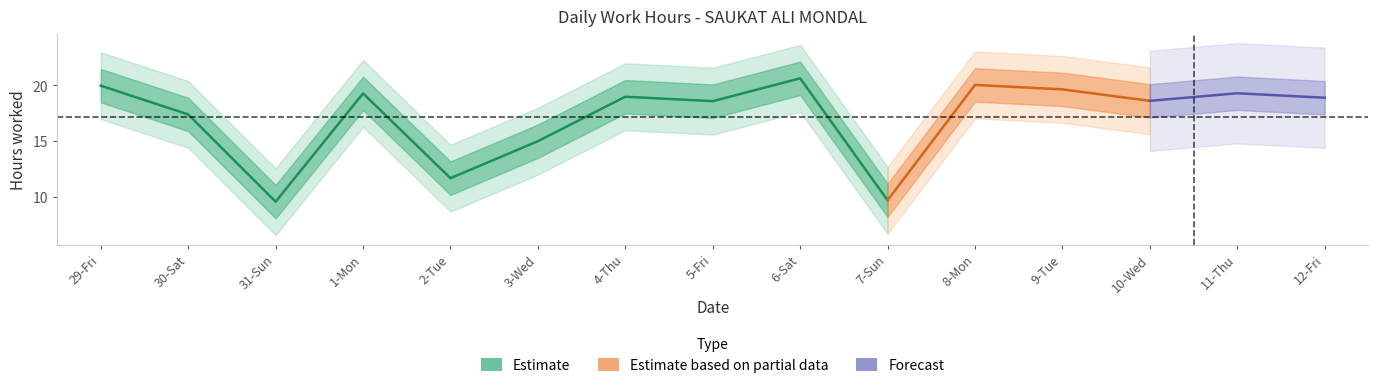

True or false: Forecast and Estimate cross at least once.

False